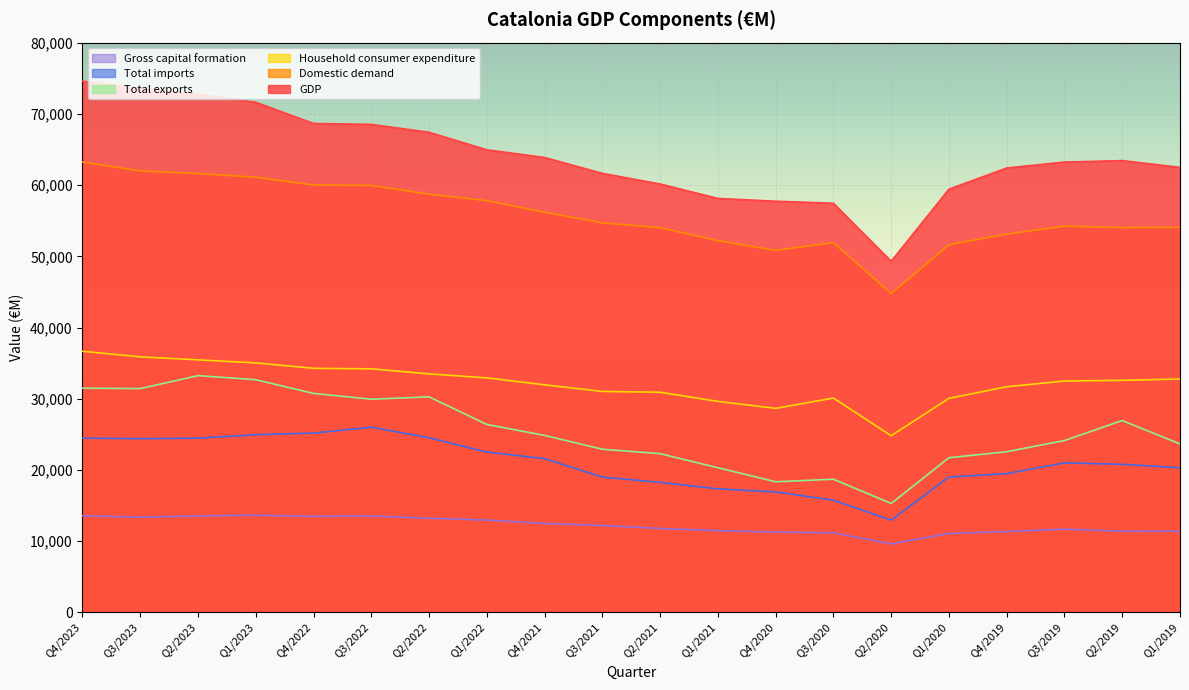

Read the Domestic demand value at Q1/2021, to the nearest 50.

52200